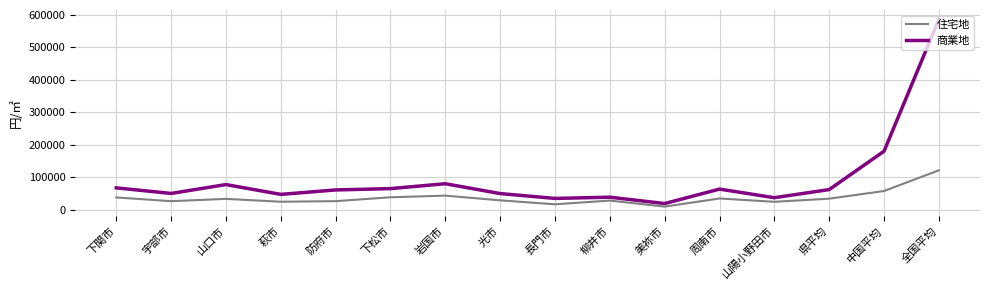

What is the average value of the 住宅地 series?

36794